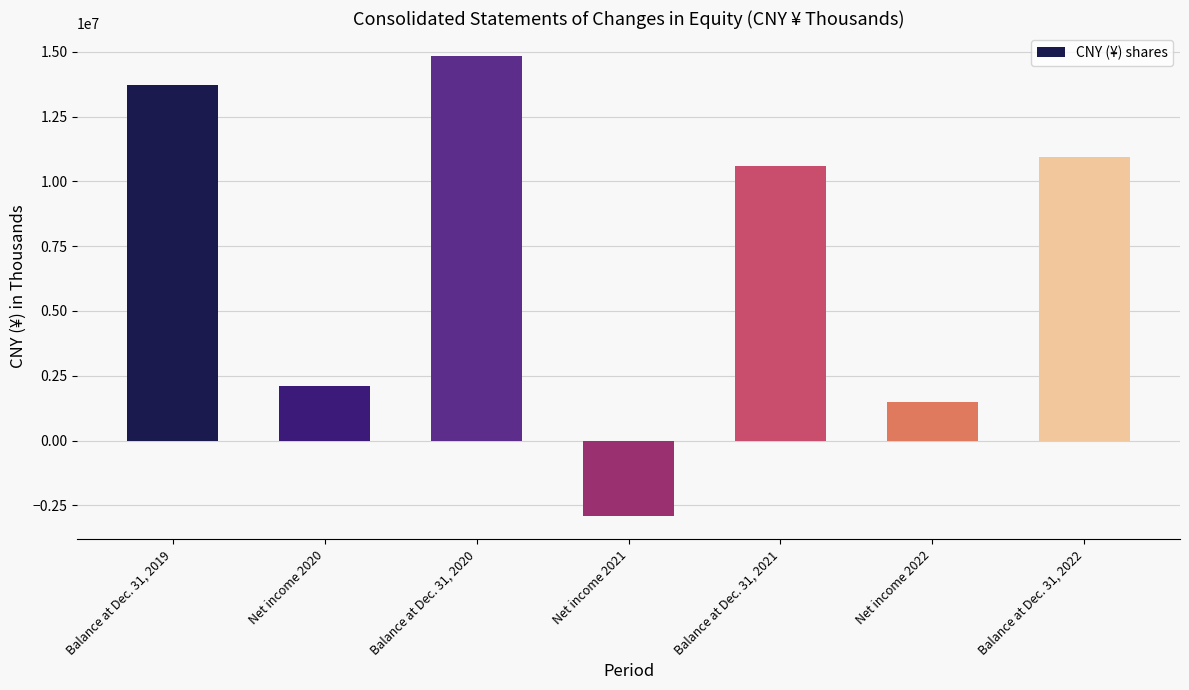

Reading right to left, what are all the values shown in this chart?

Balance at Dec. 31, 2022=10930638	Net income 2022=1480009	Balance at Dec. 31, 2021=10585597	Net income 2021=-2925704	Balance at Dec. 31, 2020=14835329	Net income 2020=2100392	Balance at Dec. 31, 2019=13718782